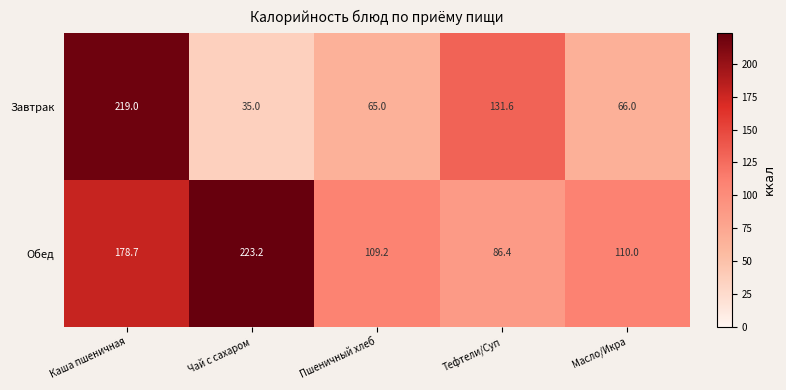

What is the difference between the second highest and minimum values in the Обед series?

92.3